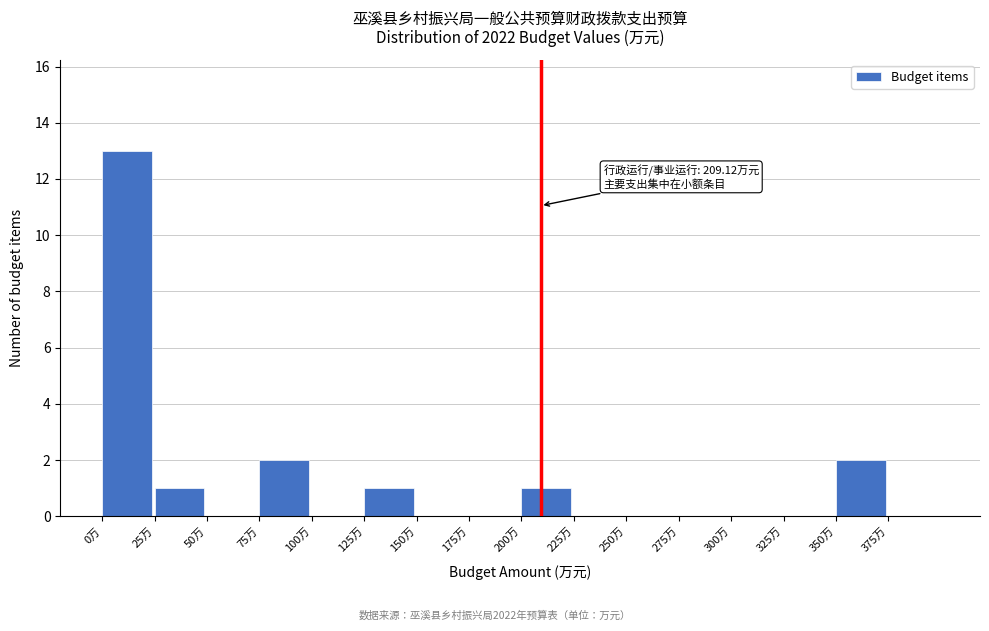

Which range on the x-axis has the tallest bar?

0 to 25